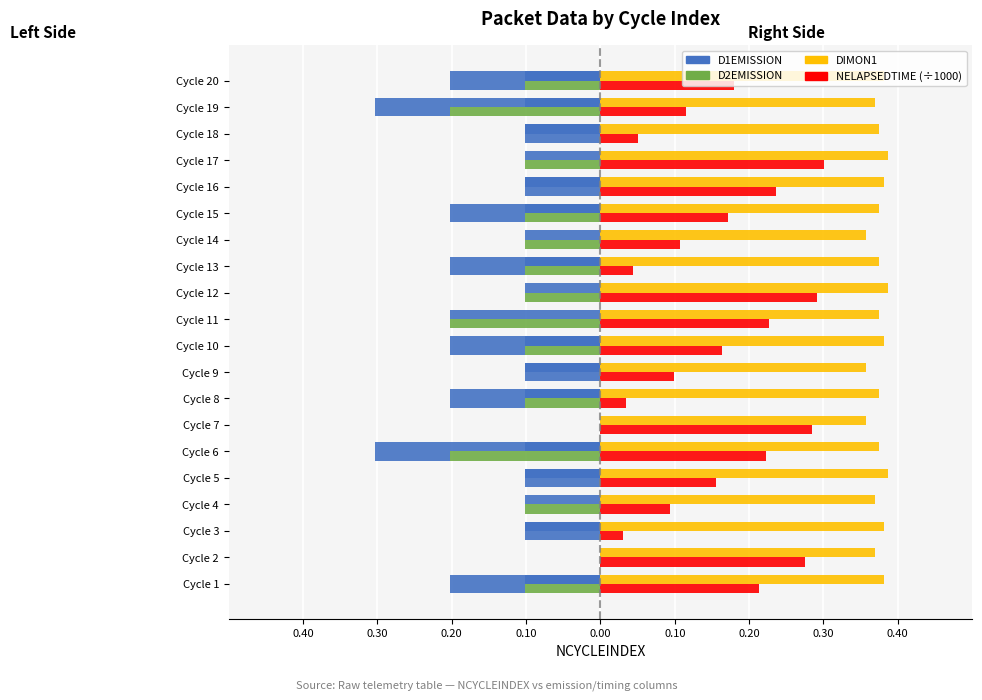

How many bars are there in each group?

4